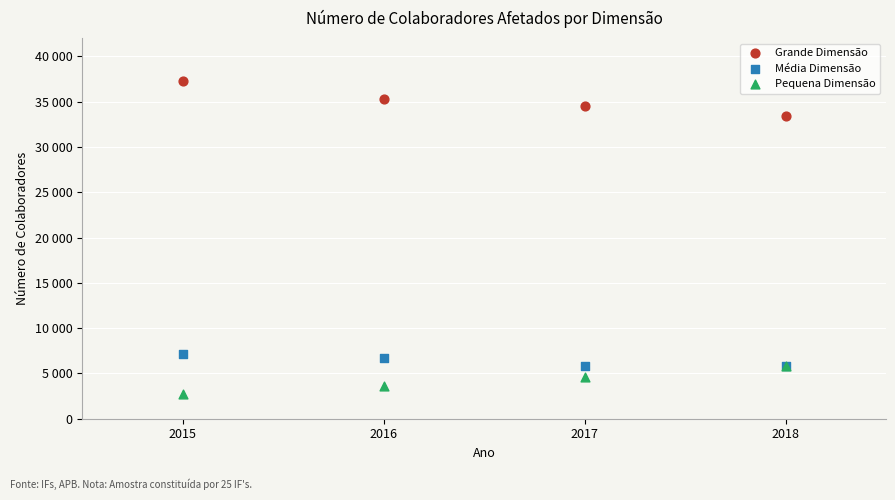

What are all the series names shown in the legend?

Grande Dimensão, Média Dimensão, Pequena Dimensão